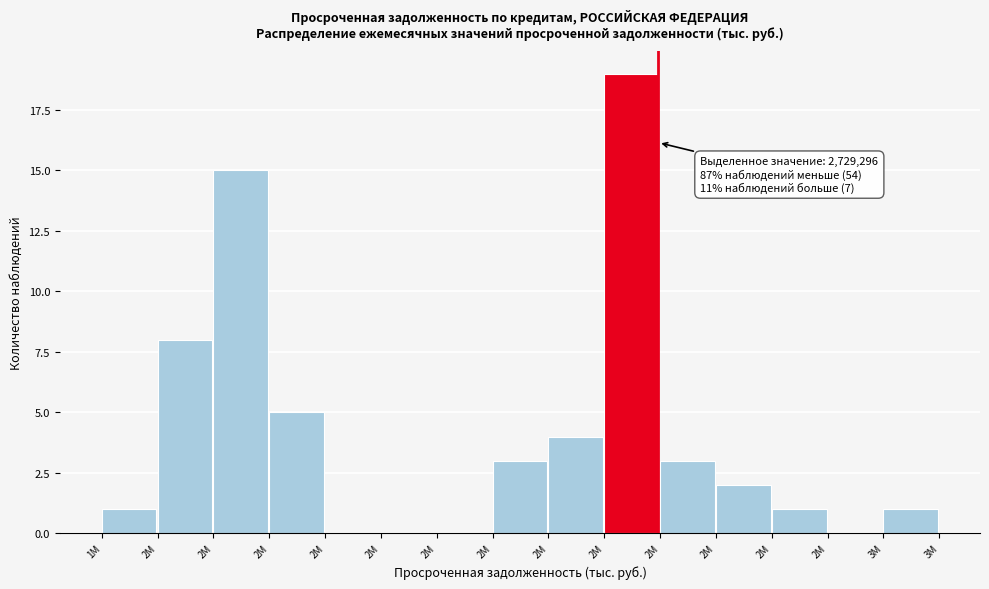

Count the number of categories in the chart.

15